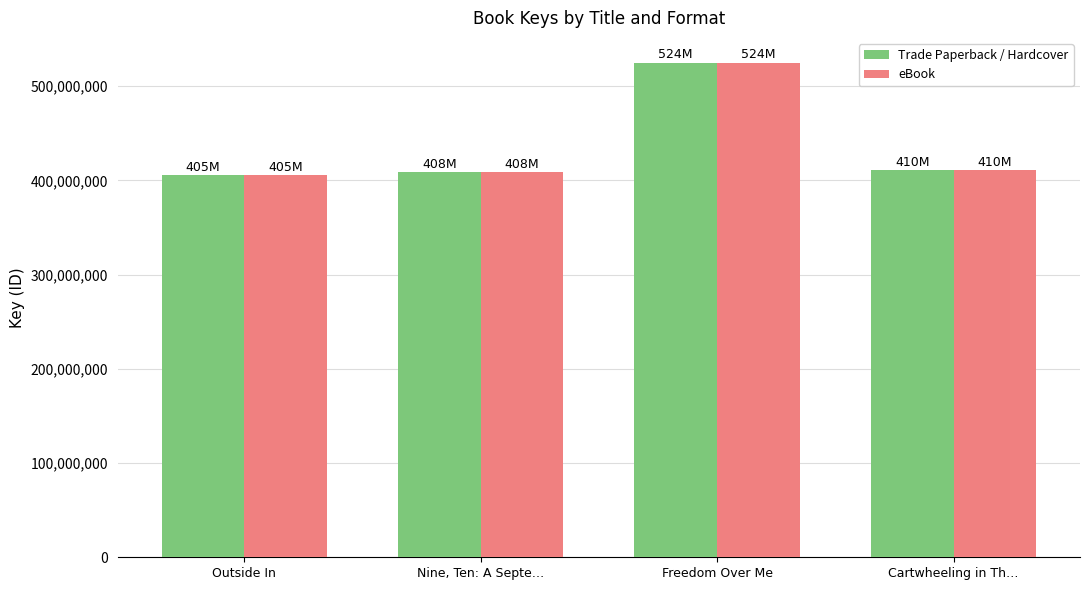

At which category is the sum across all series the highest?

Freedom Over Me